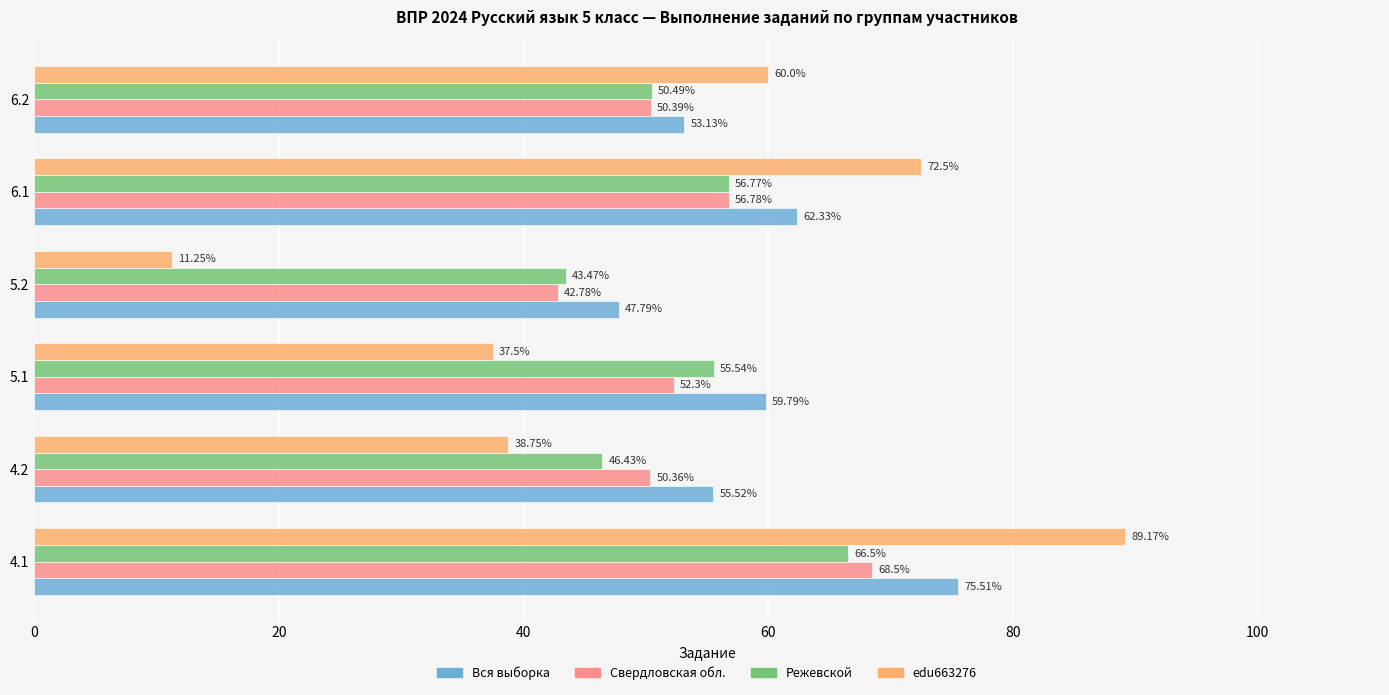

Which series has the largest range (max minus min)?

edu663276